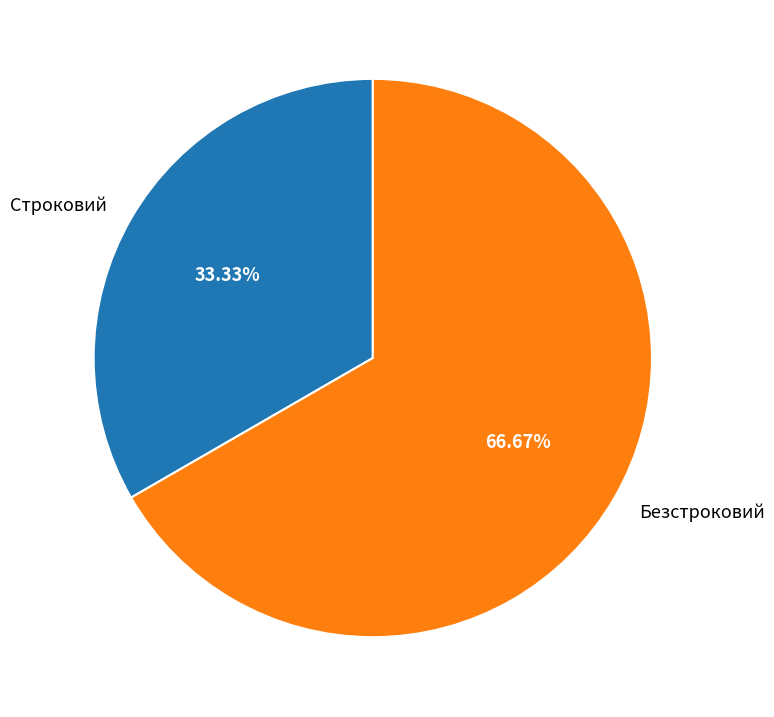

What percentage is the Строковий slice, to the nearest percent?

33%